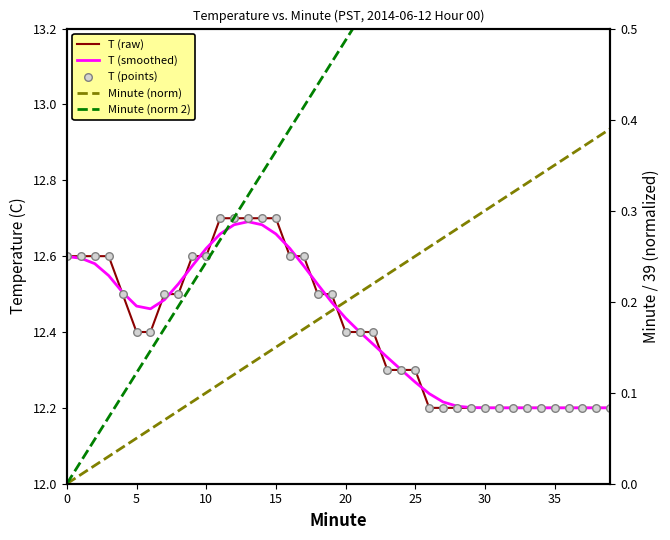

At which category is the sum across all series the highest?

15